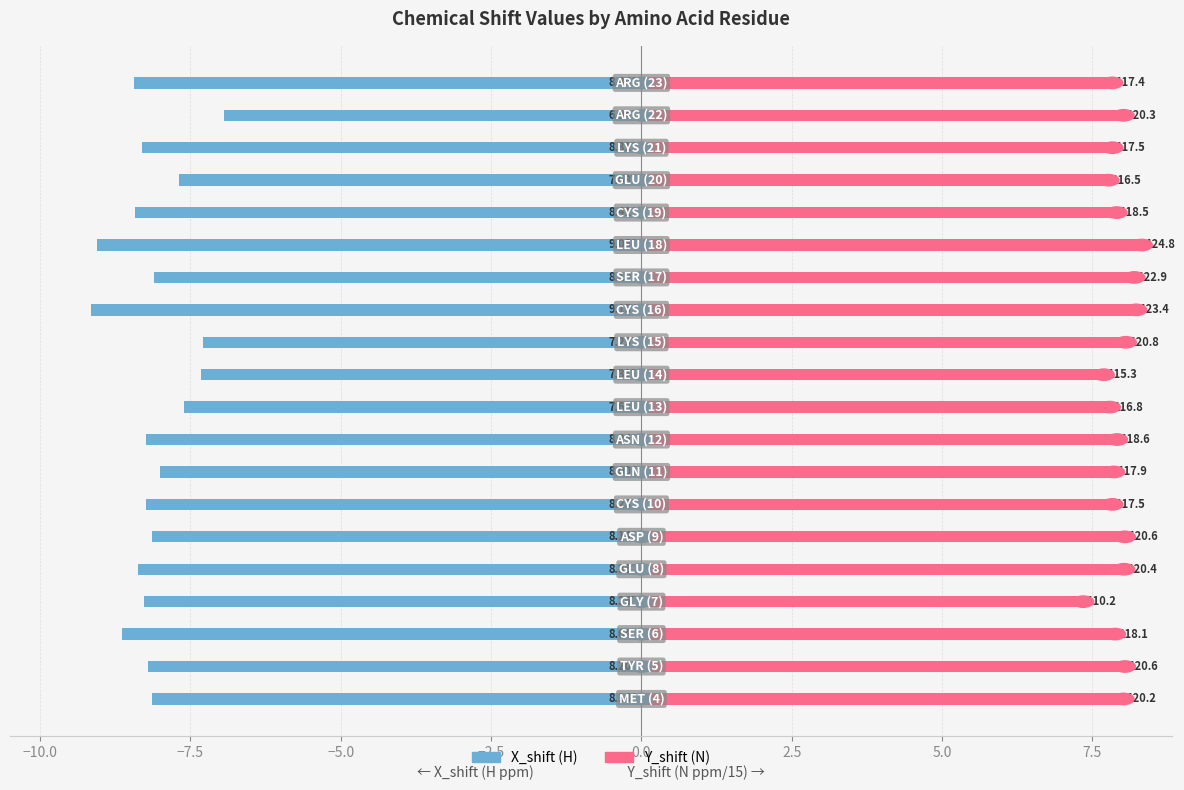

How many groups of bars are there?

20